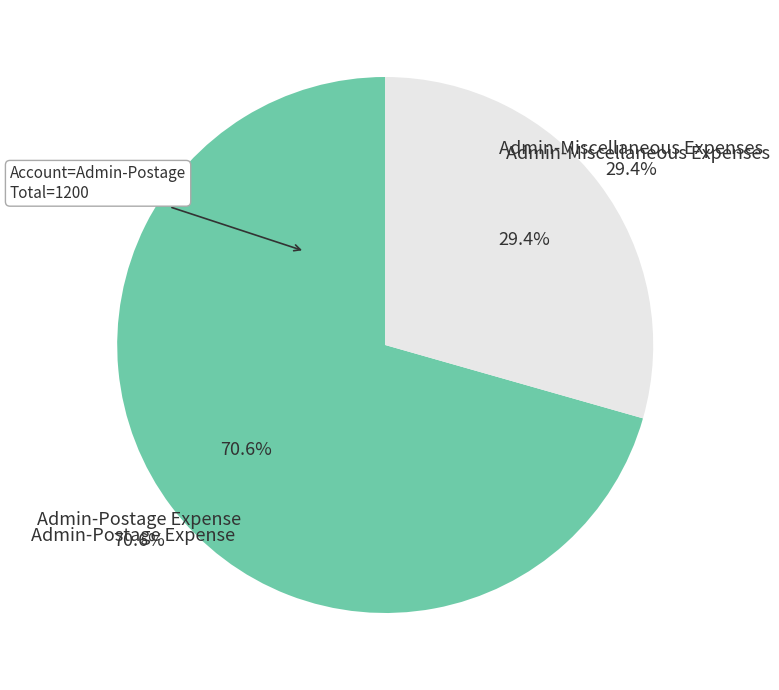

What percentage is the Admin-Postage Expense slice, to the nearest percent?

71%